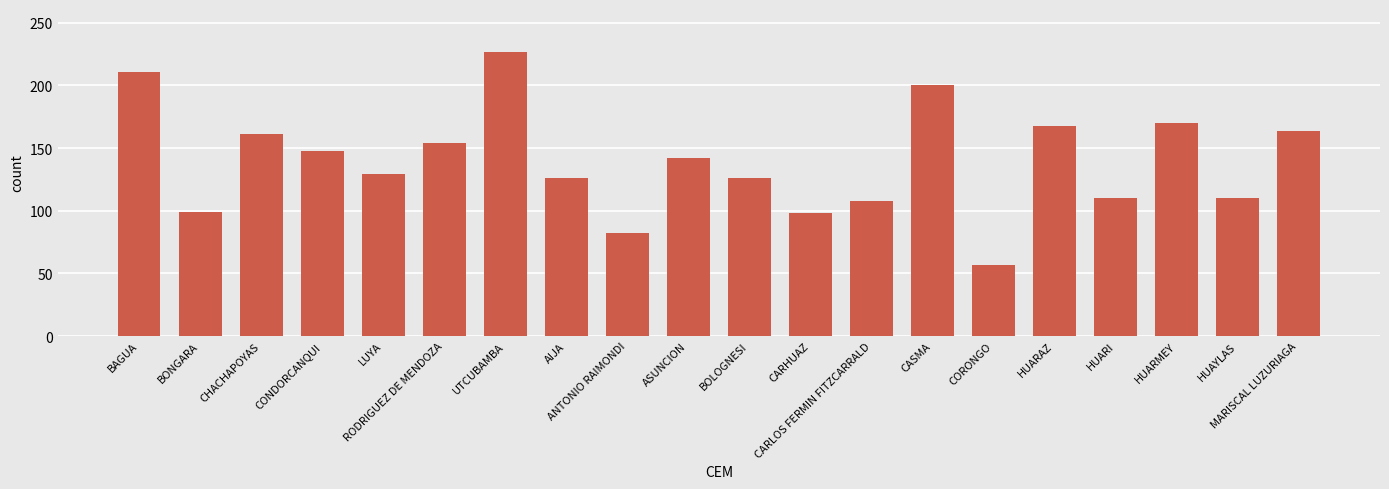

What is the minimum value shown in the chart?

57